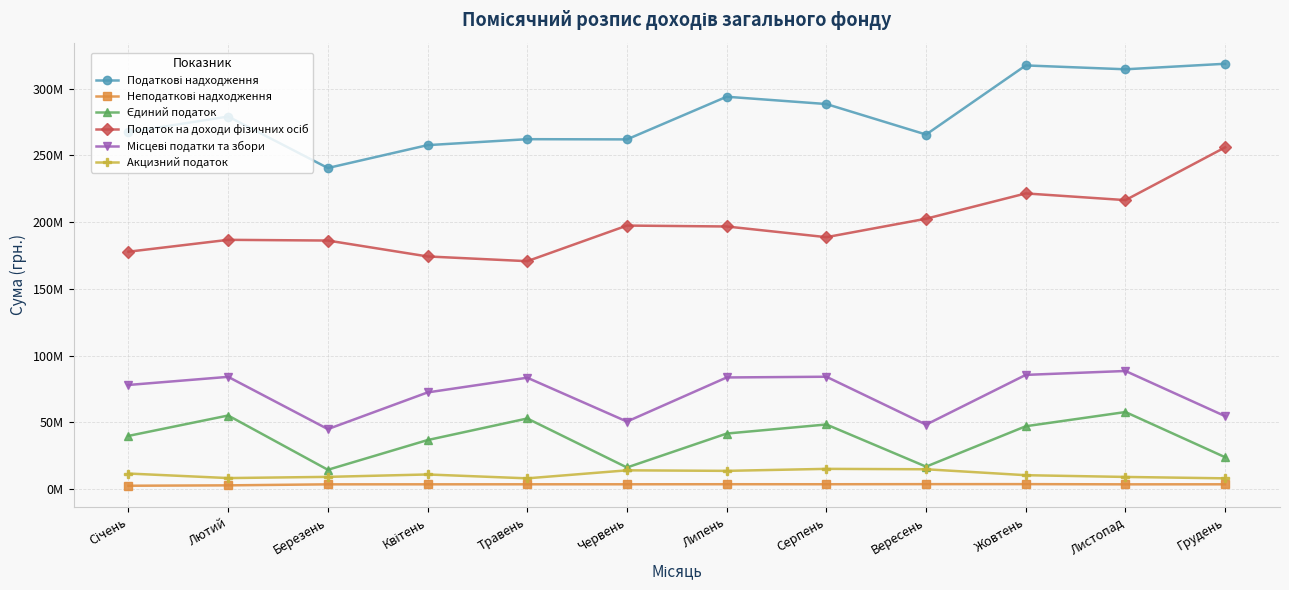

Reading left to right, what are all the values shown in this chart?

Податкові надходження: Січень=267379100	Лютий=279083800	Березень=240511200	Квітень=257638800	Травень=262107800	Червень=261947000	Липень=293914500	Серпень=288437900	Вересень=265578700	Жовтень=317366200	Листопад=314474100	Грудень=318611400
Неподаткові надходження: Січень=2454000	Лютий=2742200	Березень=3502600	Квітень=3513800	Травень=3535688	Червень=3545100	Липень=3589100	Серпень=3571800	Вересень=3648700	Жовтень=3662200	Листопад=3504200	Грудень=3530612
Єдиний податок: Січень=39800000	Лютий=55080000	Березень=14415000	Квітень=36670000	Травень=52850000	Червень=16130000	Липень=41550000	Серпень=48360000	Вересень=16765000	Жовтень=47035000	Листопад=57680000	Грудень=23805000
Податок на доходи фізичних осіб: Січень=177800000	Лютий=186700000	Березень=186160000	Квітень=174250000	Травень=170700000	Червень=197380000	Липень=196700000	Серпень=188690000	Вересень=202500000	Жовтень=221470000	Листопад=216450000	Грудень=256000000
Місцеві податки та збори: Січень=77957100	Лютий=84043800	Березень=44881200	Квітень=72368800	Травень=83397800	Червень=50529000	Липень=83576500	Серпень=84129900	Вересень=48227700	Жовтень=85509700	Листопад=88436100	Грудень=54582900
Акцизний податок: Січень=11600000	Лютий=8200000	Березень=9100000	Квітень=10900000	Травень=8000000	Червень=14000000	Липень=13600000	Серпень=15100000	Вересень=14800000	Жовтень=10350000	Листопад=9050000	Грудень=8000000